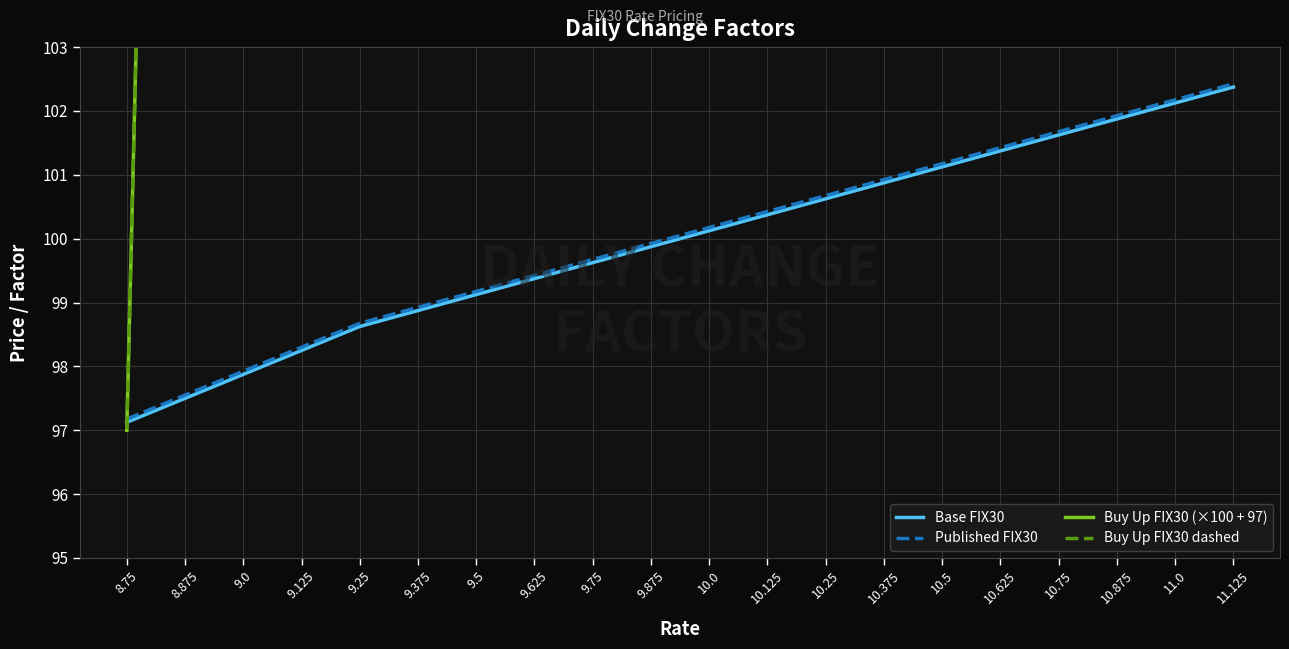

At how many categories does at least one series exceed 115?

19